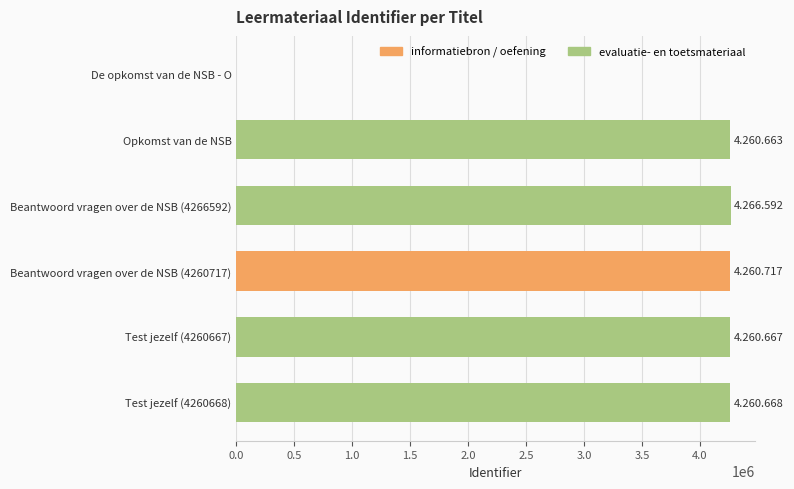

Where is the data nearest to the value 2133296?

Opkomst van de NSB